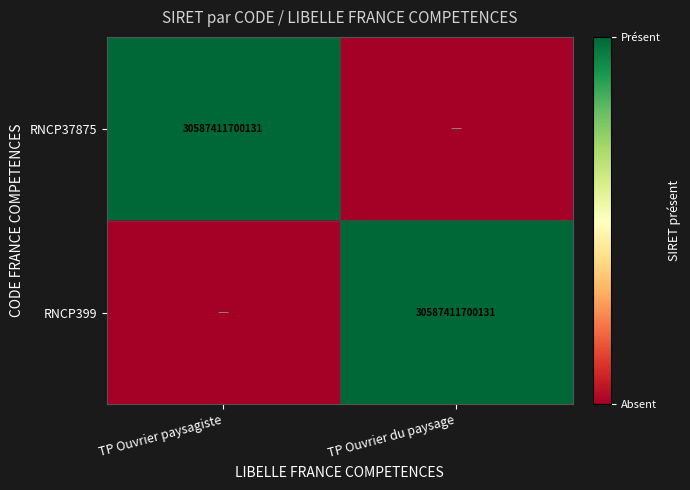

Which label corresponds to the smallest value in the chart?

TP Ouvrier du paysage